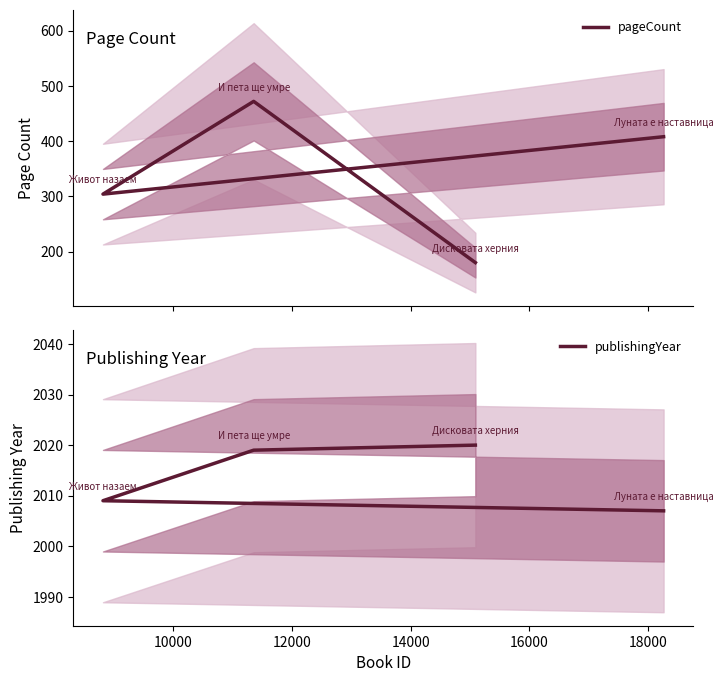

How many distinct data groups are displayed?

2